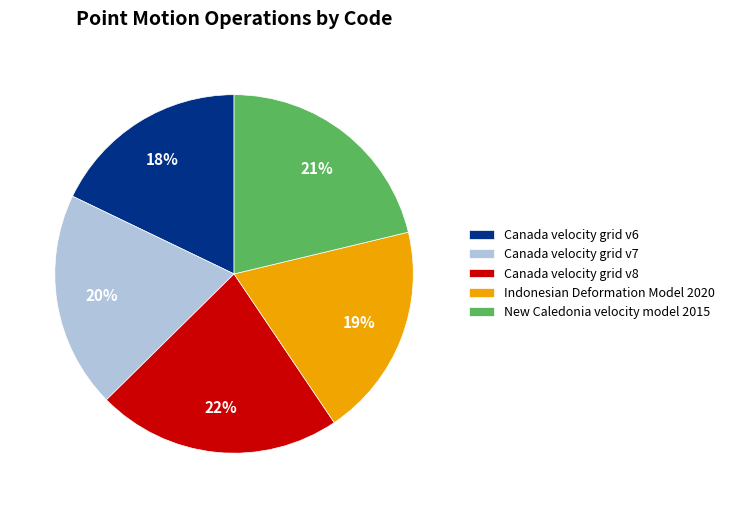

To the nearest percent, what is the average slice percentage?

20%